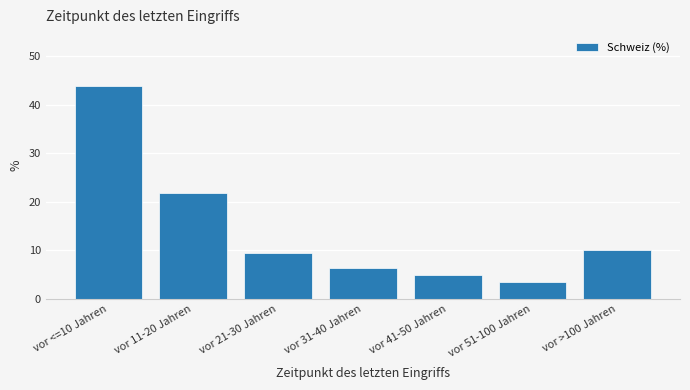

Reading right to left, transcribe all the data shown in this chart.

vor >100 Jahren=10.0	vor 51-100 Jahren=3.4	vor 41-50 Jahren=5.0	vor 31-40 Jahren=6.3	vor 21-30 Jahren=9.5	vor 11-20 Jahren=21.9	vor <=10 Jahren=43.9